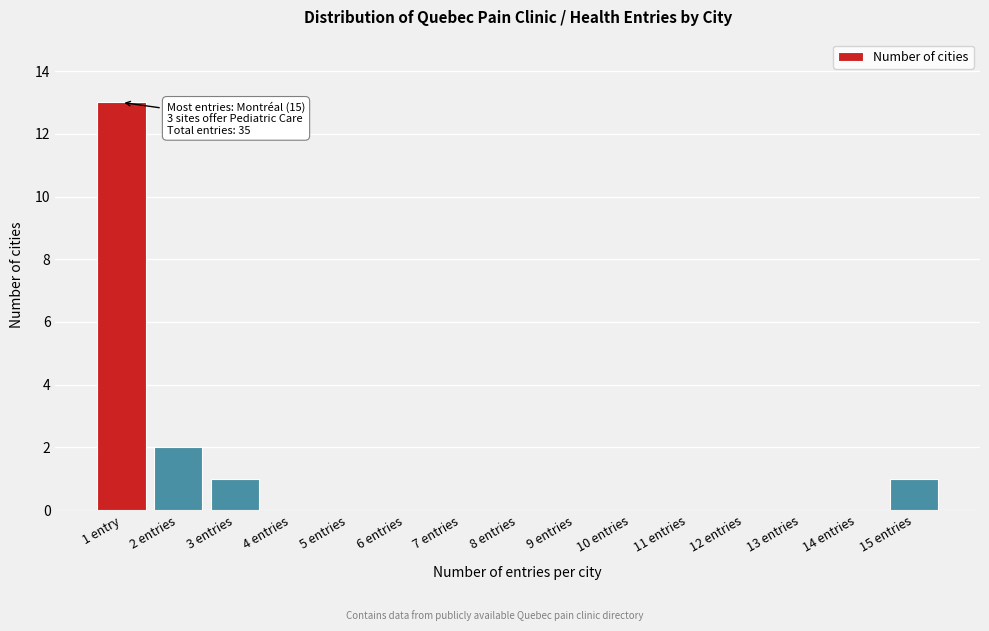

Reading left to right, extract all data points from this chart.

1 entry=13	2 entries=2	3 entries=1	4 entries=0	5 entries=0	6 entries=0	7 entries=0	8 entries=0	9 entries=0	10 entries=0	11 entries=0	12 entries=0	13 entries=0	14 entries=0	15 entries=1